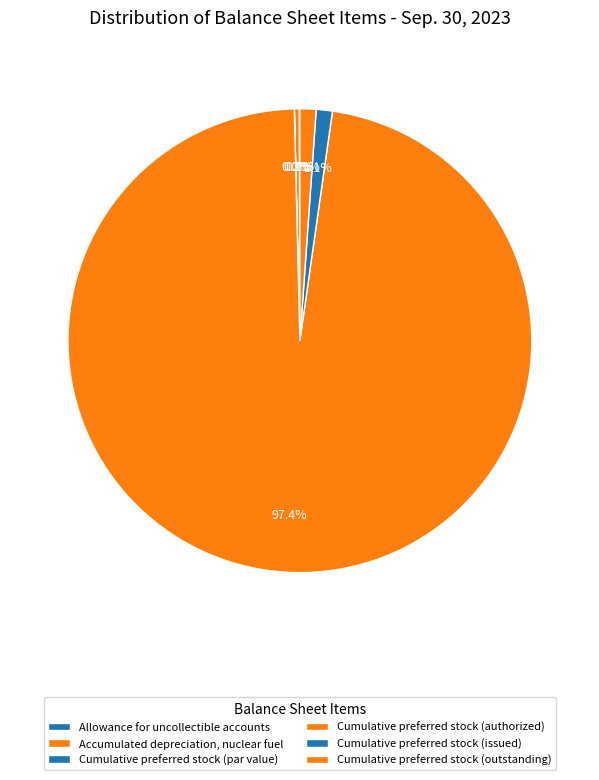

Do Cumulative preferred stock (outstanding) and Cumulative preferred stock (issued) together represent more than half of the pie?

No